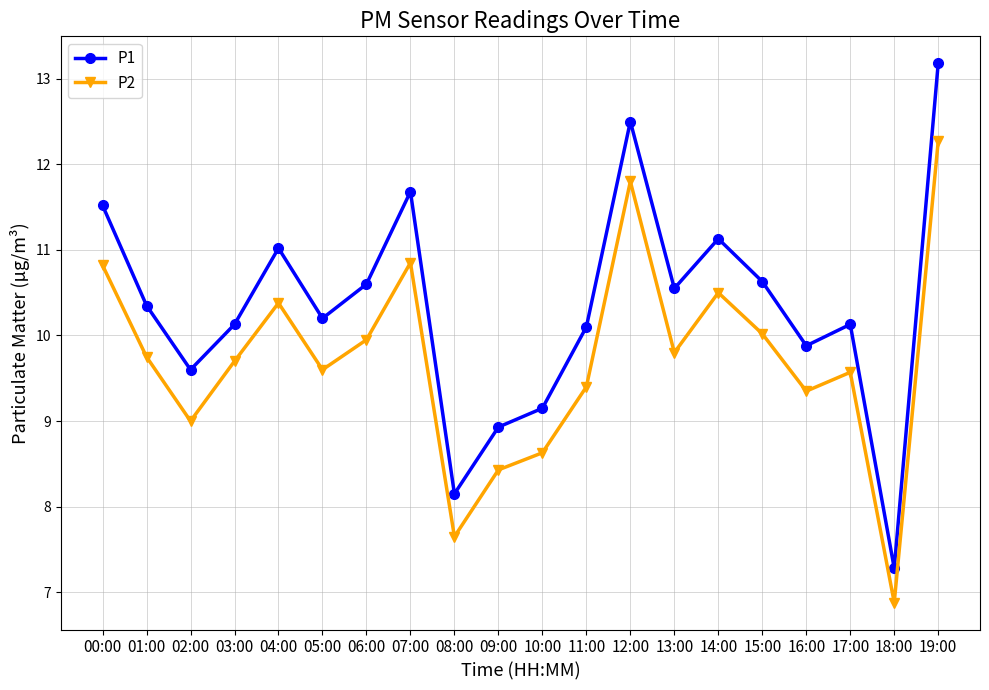

Is it true that P2 equals 9.9 at 06:00?

True